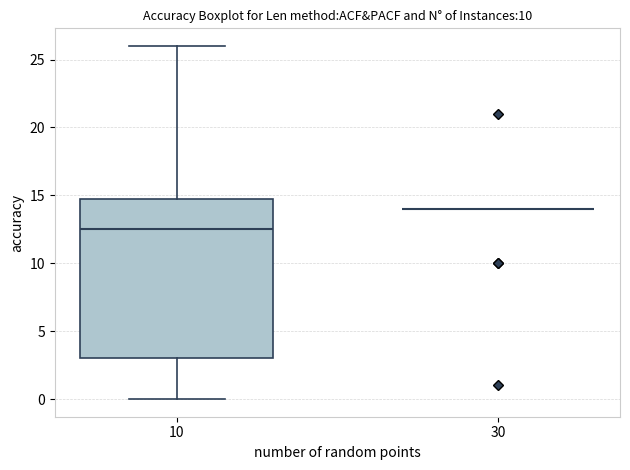

Which box is the tallest, from its lower edge to its upper edge?

10